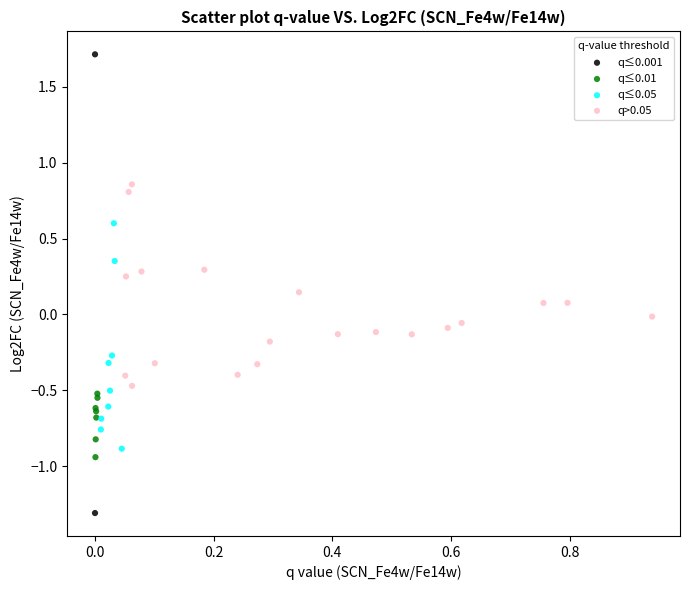

What are all the series names shown in the legend?

q≤0.001, q≤0.01, q≤0.05, q>0.05